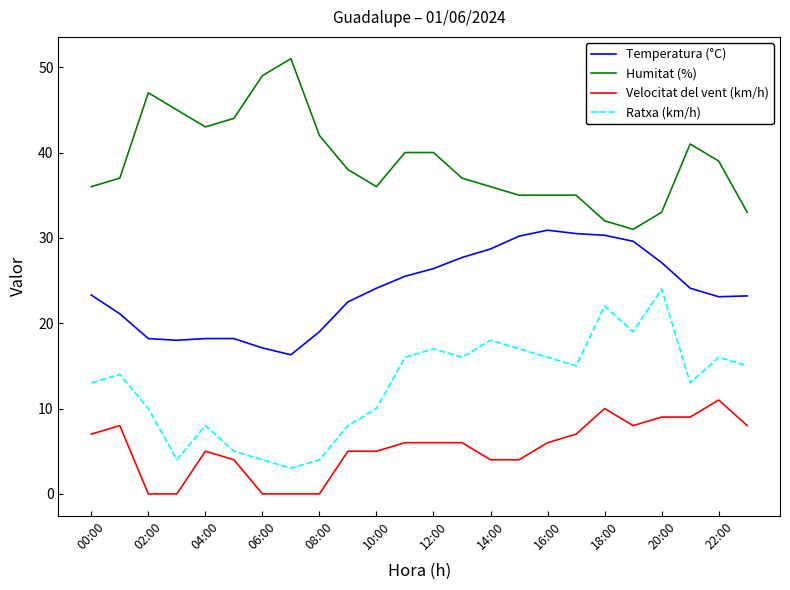

What is the maximum value shown in the chart?

51.0